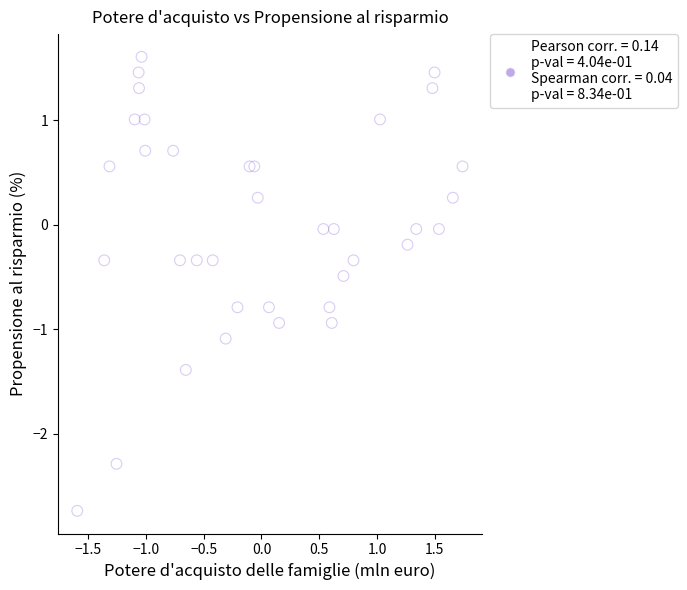

What is the range of Y values (max minus min)?

4.3